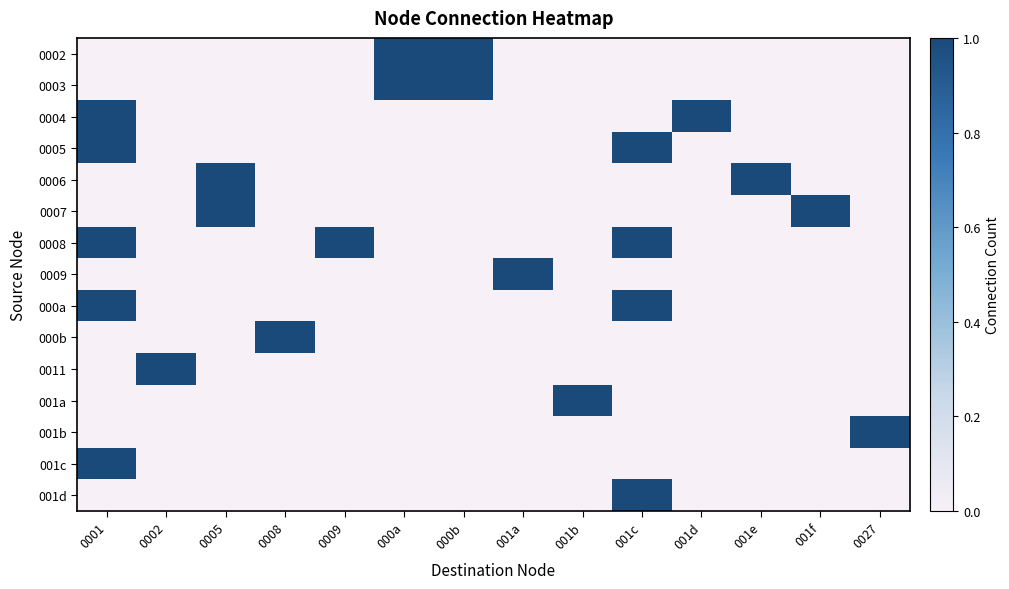

At how many categories does at least one series exceed 0?

14